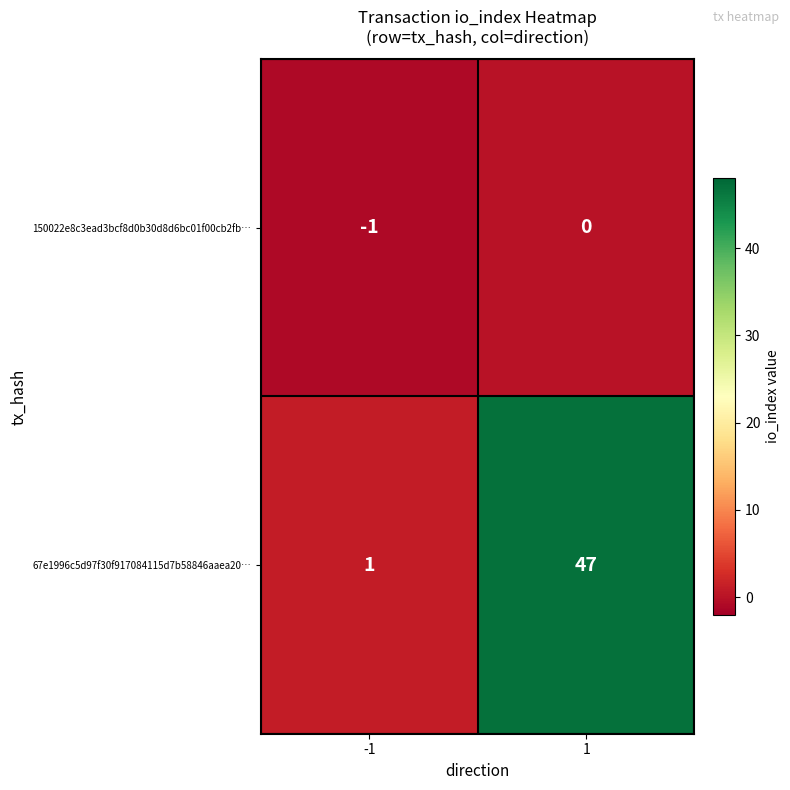

The 150022e8c3ead3bcf8d0b30d8d6bc01f00cb2fb… series shows 1 at 1. True or false?

False